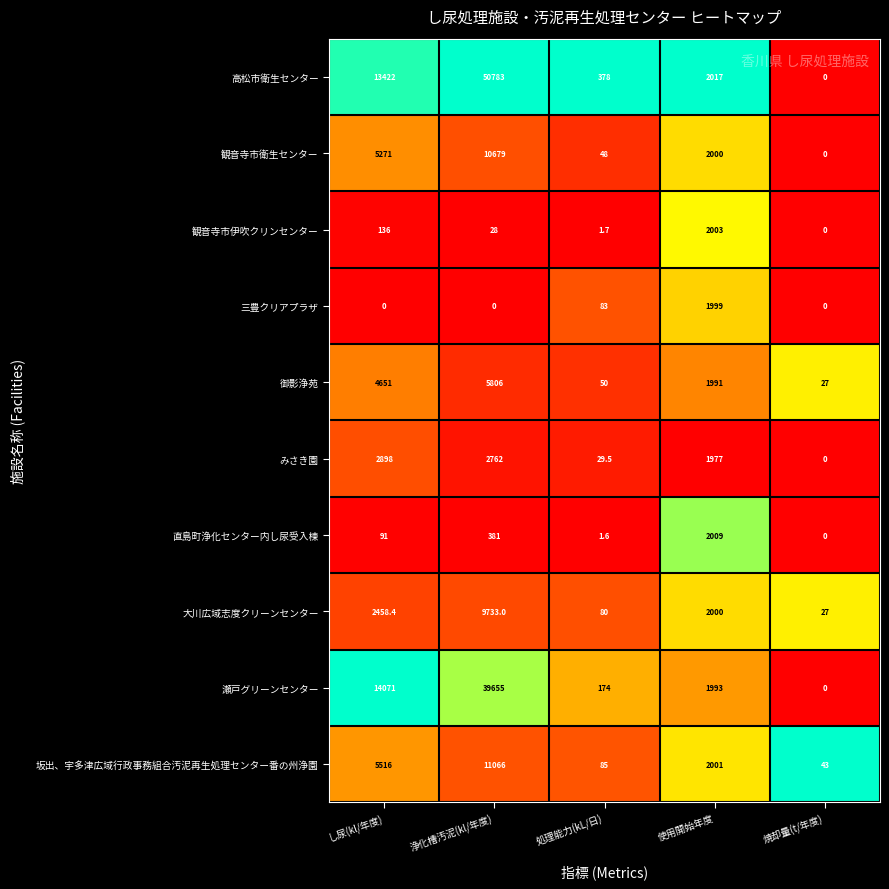

At which label is 三豊クリアプラザ closest to 999?

処理能力(kL/日)